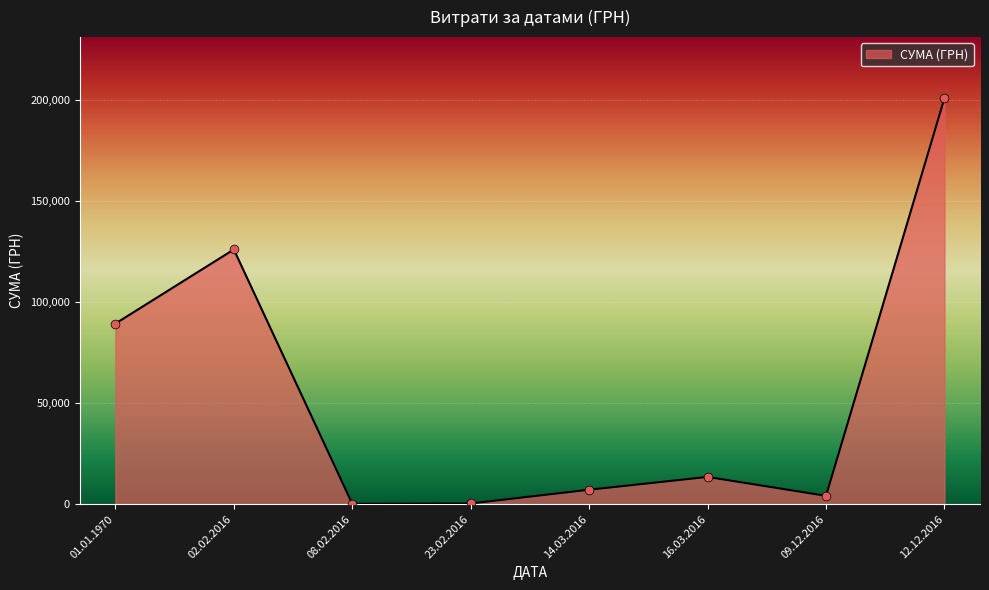

What is the change in value from 01.01.1970 to 02.02.2016?

+36661.6